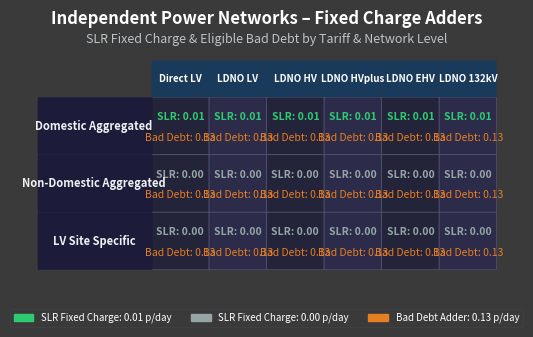

Is the value of Domestic Aggregated at 5 greater than the value of Non-Domestic Aggregated at 14?

No